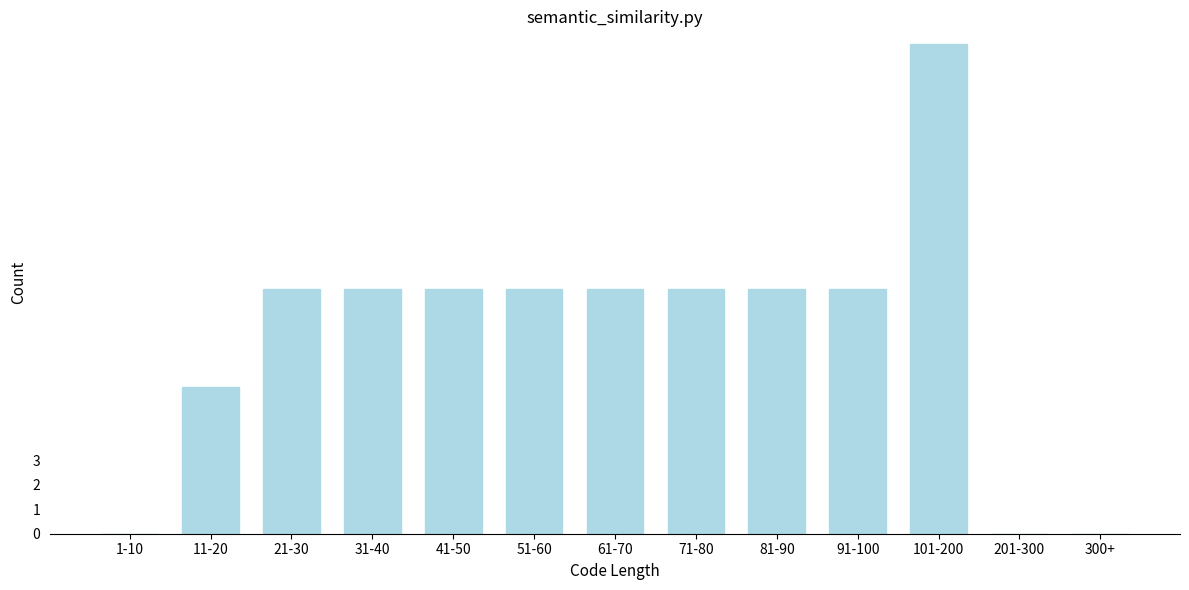

Reading right to left, what are all the values shown in this chart?

300+=0	201-300=0	101-200=20	91-100=10	81-90=10	71-80=10	61-70=10	51-60=10	41-50=10	31-40=10	21-30=10	11-20=6	1-10=0